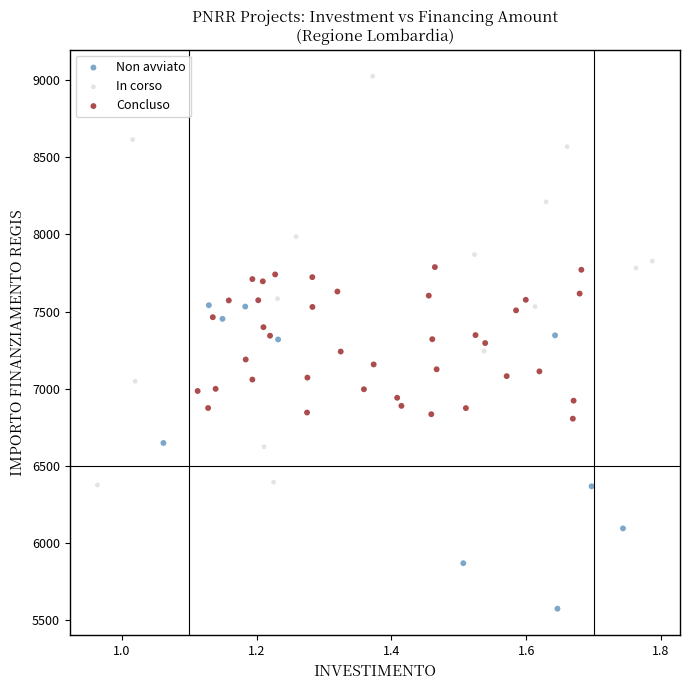

Which series contains the highest Y value?

In corso